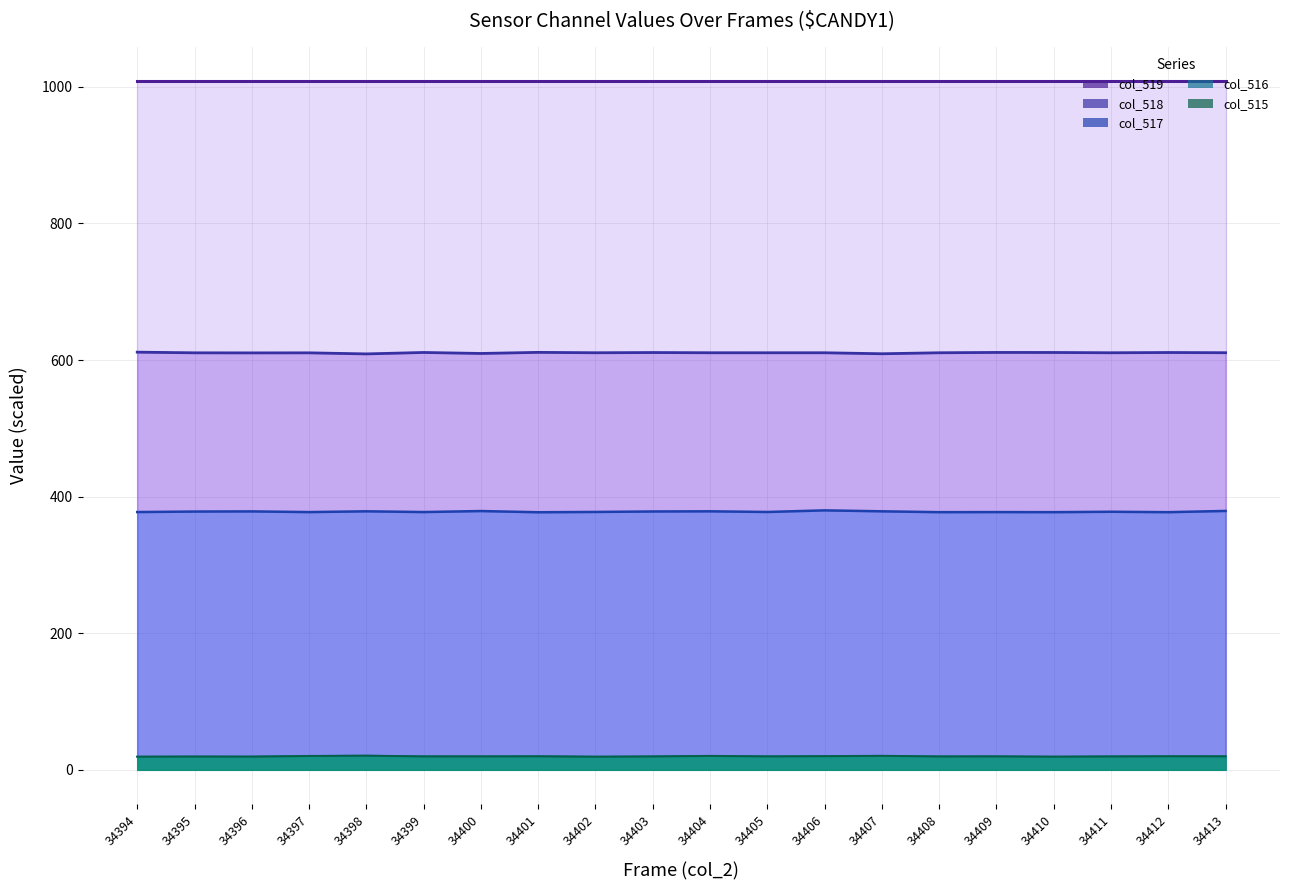

Reading left to right, extract all data points from this chart.

col_519 line: 1008.2	1008.2	1008.2	1008.2	1008.2	1008.2	1008.2	1008.2	1008.2	1008.2	1008.2	1008.2	1008.2	1008.2	1008.2	1008.2	1008.2	1008.2	1008.2	1008.2
col_518 line: 611.6	610.6	610.5	610.6	609.0	611.1	609.7	611.3	610.7	611.0	610.7	610.7	610.7	609.2	610.7	611.2	611.1	610.7	611.0	610.8
col_517 line: 377.4	378.2	378.4	377.4	378.5	377.4	378.9	377.2	377.6	378.3	378.5	377.6	379.9	378.5	377.3	377.4	377.3	377.9	377.3	379.1
col_516 line: 19.2	19.4	19.3	20.3	20.7	19.7	19.7	19.8	19.2	19.6	20.4	19.7	20.0	20.5	19.6	19.7	19.2	19.6	19.9	19.8
col_515 line: 19.2	19.4	19.3	20.3	20.7	19.7	19.7	19.8	19.2	19.6	20.3	19.7	20.0	20.5	19.6	19.7	19.2	19.6	19.9	19.8